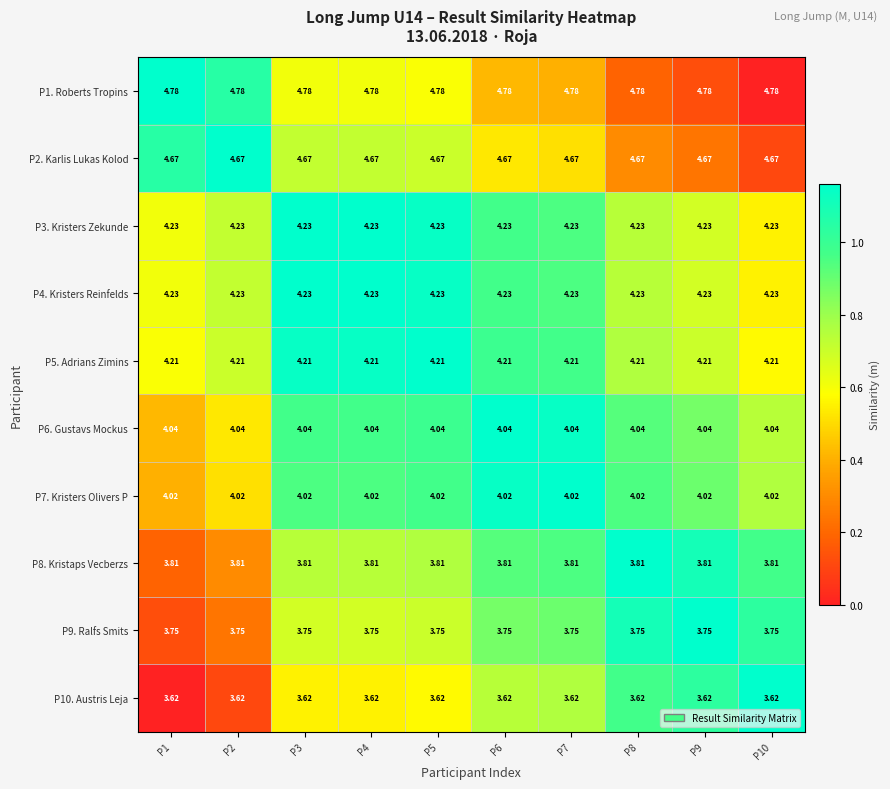

What is the difference between the highest and lowest values at P8?

1.2